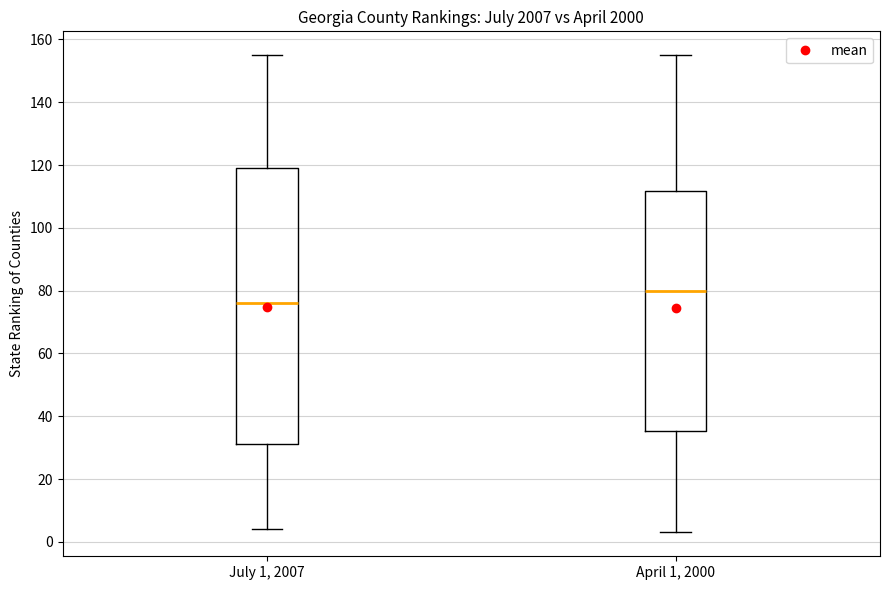

Which box is the tallest, from its lower edge to its upper edge?

July 1, 2007